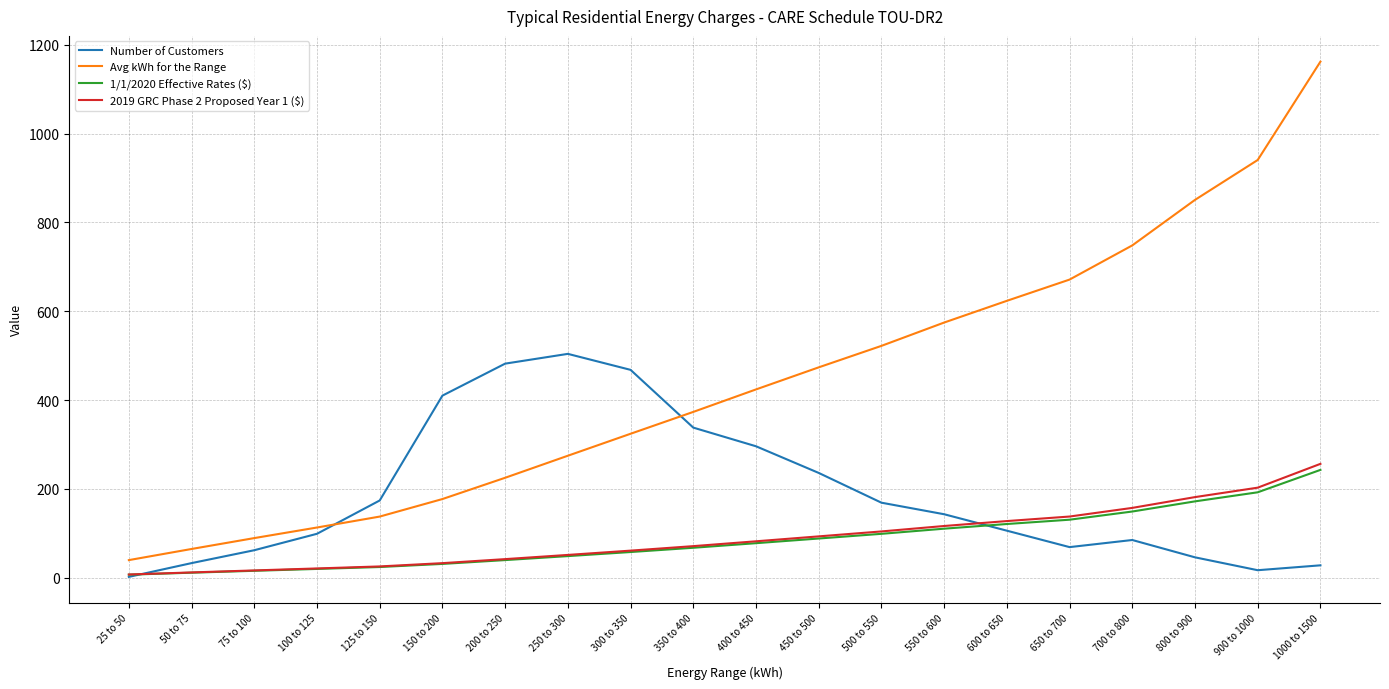

What is the difference between the highest and lowest values at 200 to 250?

442.2